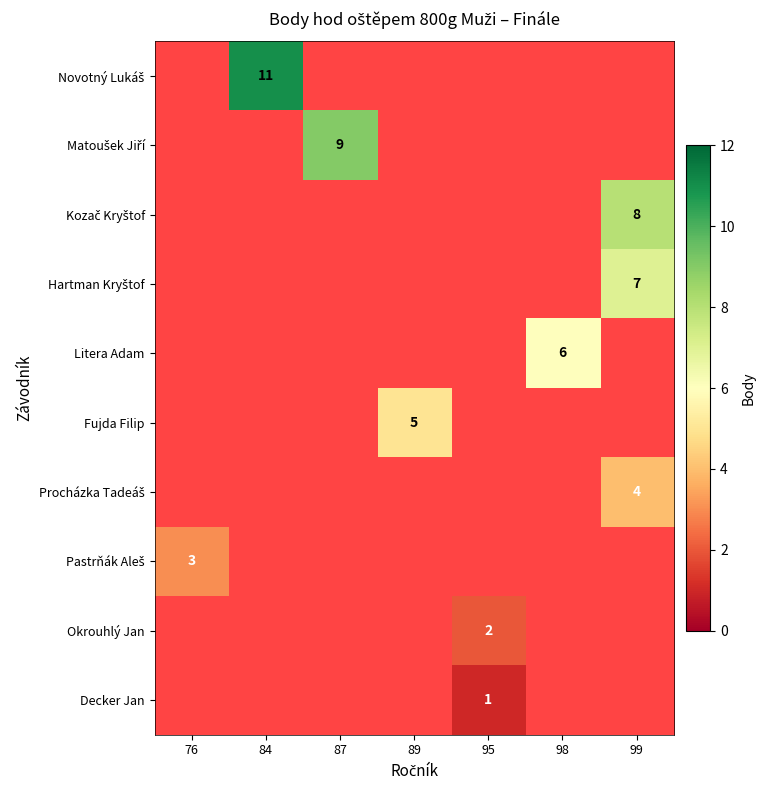

How many series are shown in this chart?

10